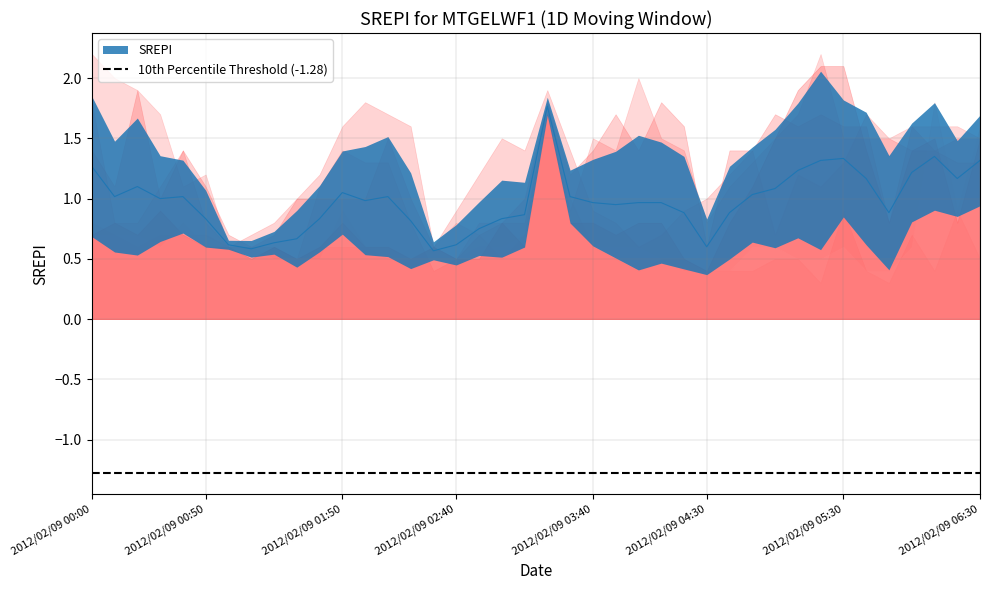

Which has a higher value, 2012/02/09 03:40 or 2012/02/09 01:00?

2012/02/09 03:40